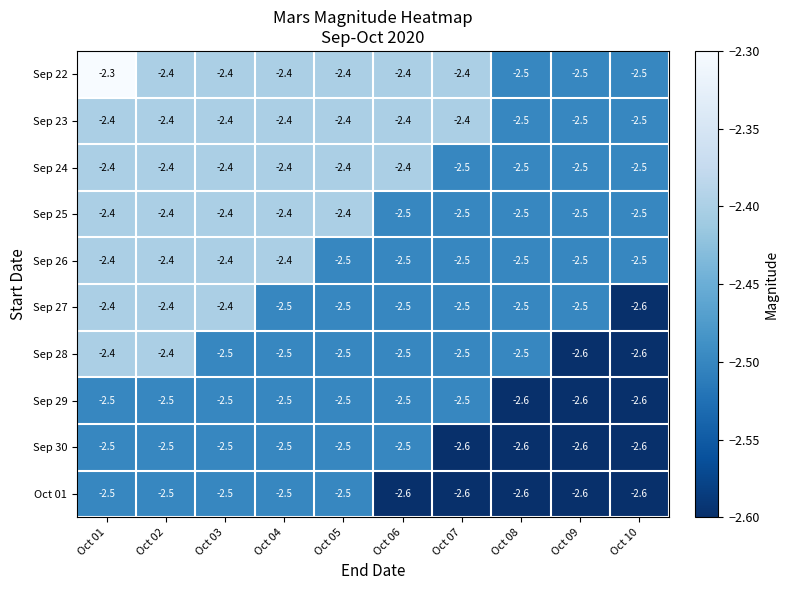

What is the difference between the highest and lowest values at Oct 01?

0.2